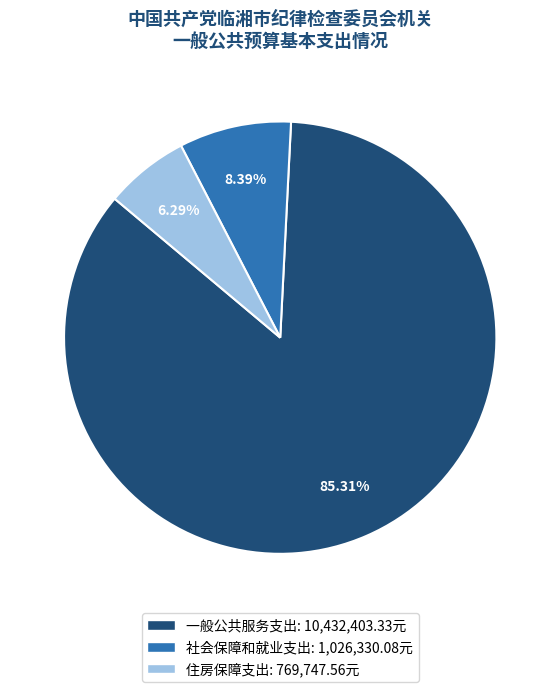

To the nearest percent, what is the difference between the 社会保障和就业支出 and 一般公共服务支出 slice percentages?

77%